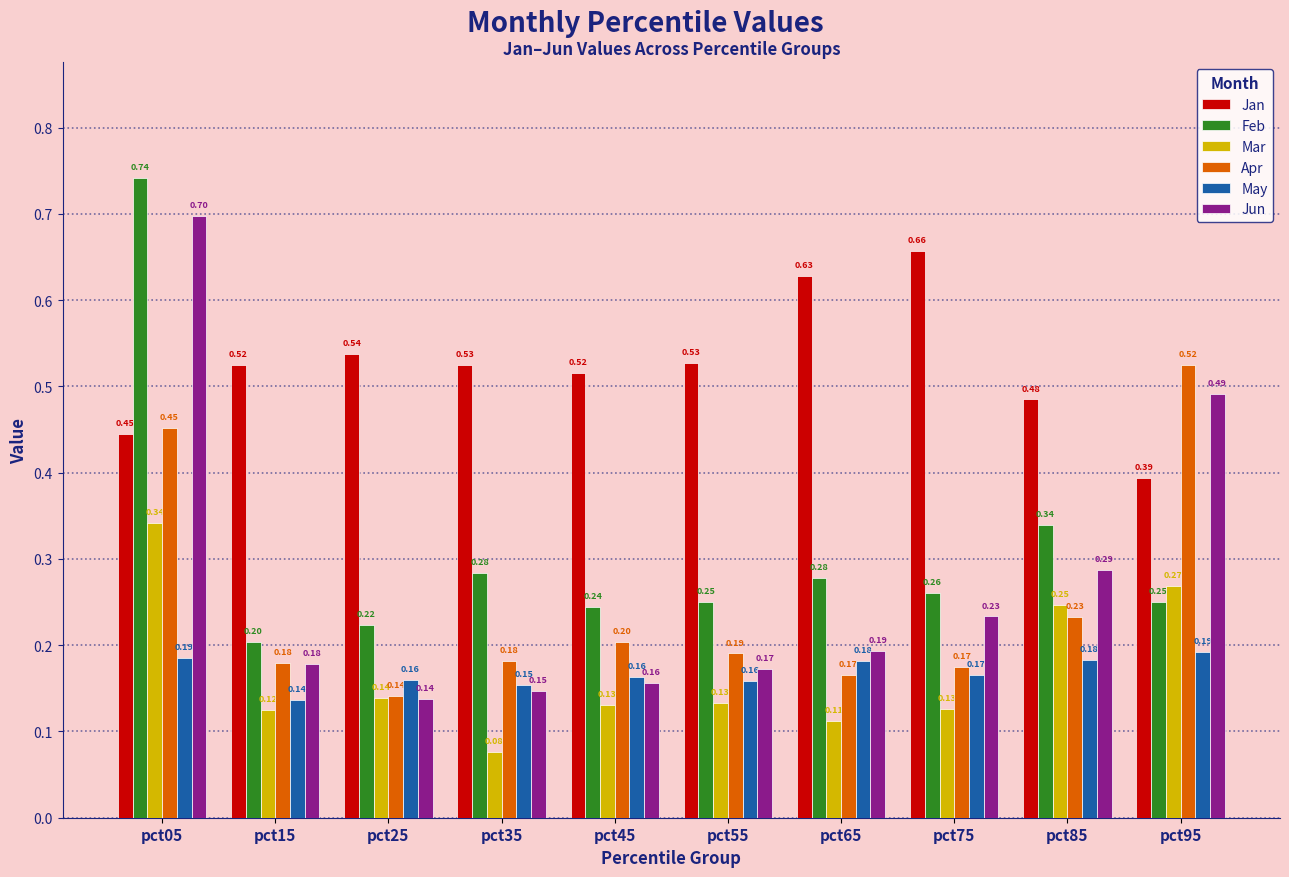

Rank the series by their maximum value, from highest to lowest.

Feb, Jun, Jan, Apr, Mar, May